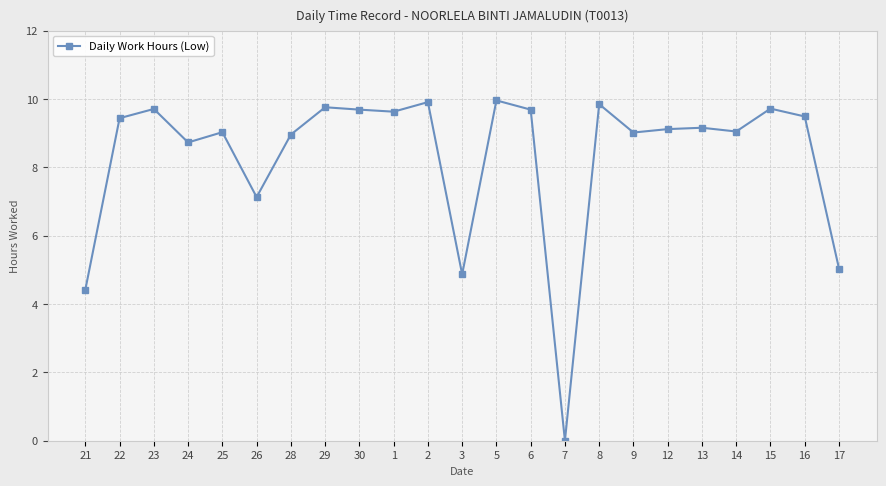

What is the change in value from 13 to 17?

-4.1